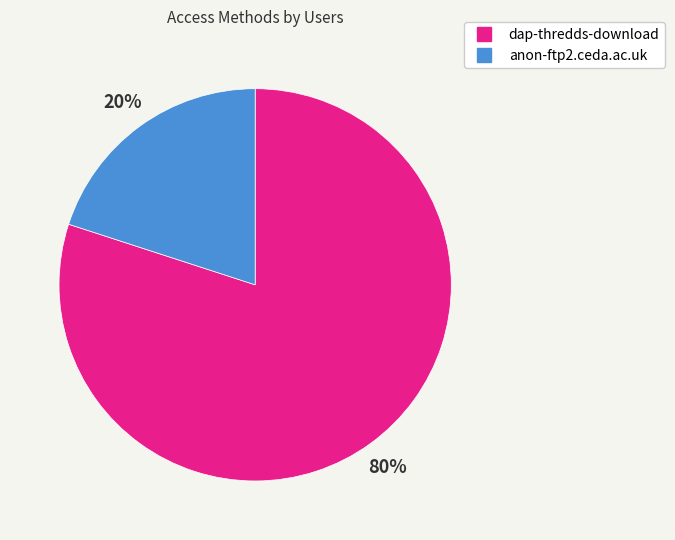

Which has a higher value, dap-thredds-download or anon-ftp2.ceda.ac.uk?

dap-thredds-download